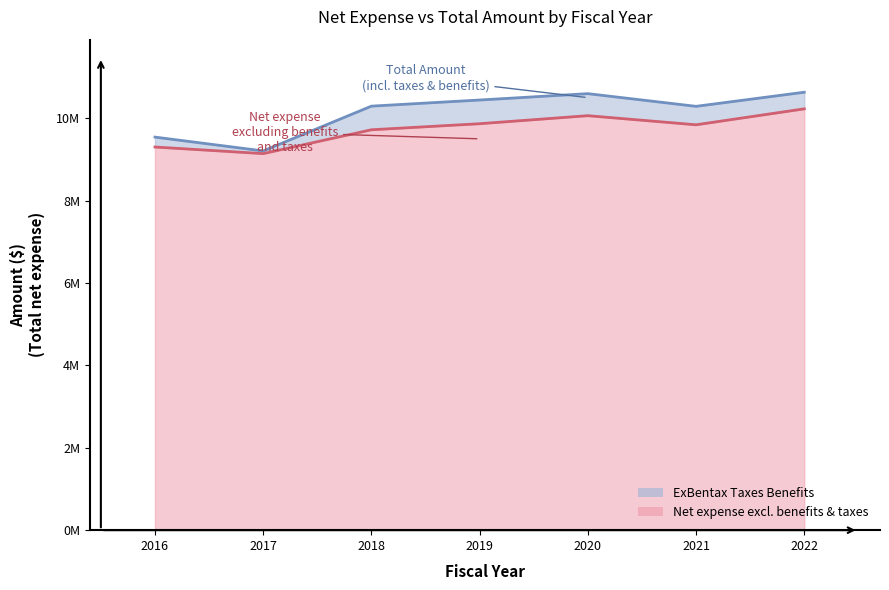

Does the chart have visible grid lines?

No